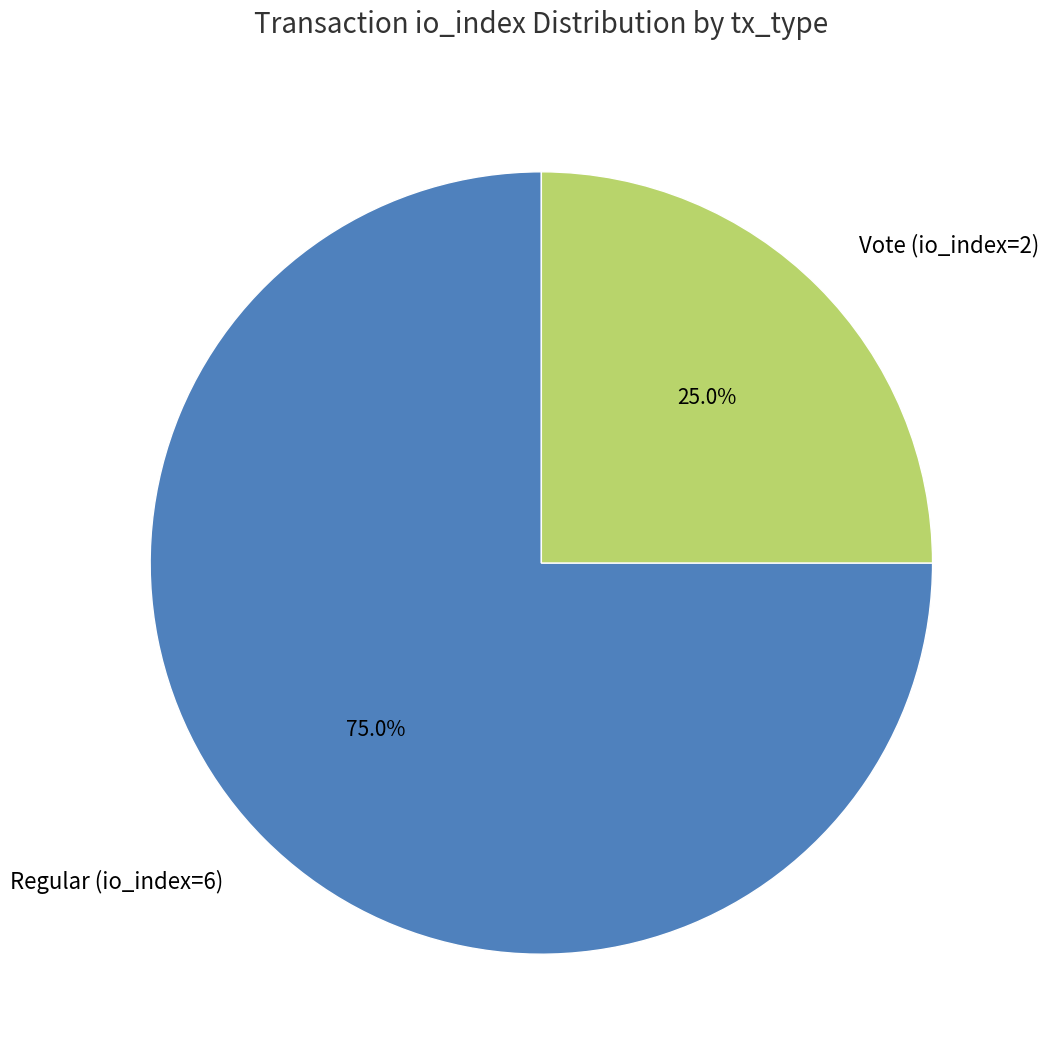

The Regular (io_index=6) slice represents 75% of the pie. True or false?

True